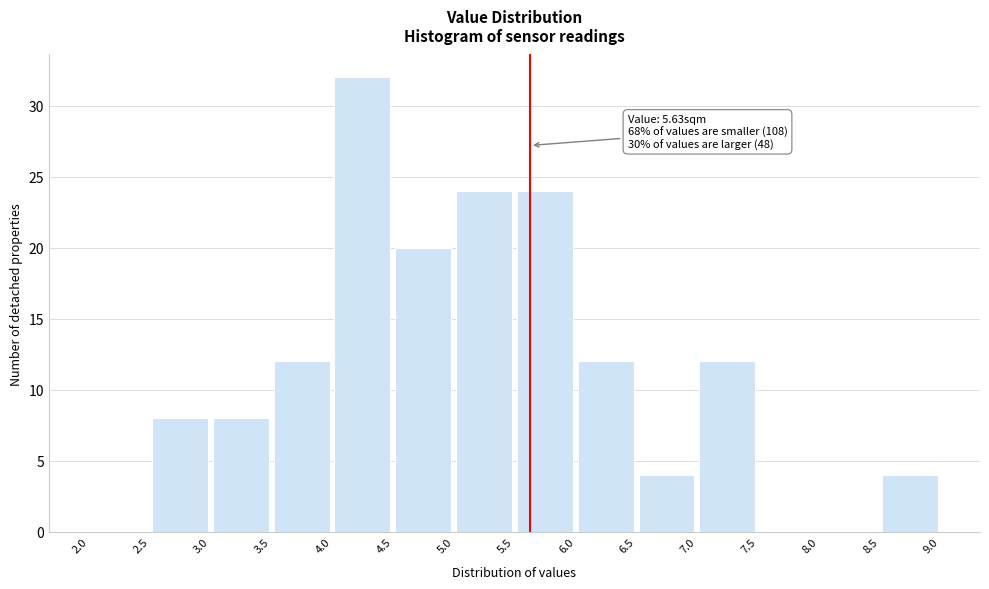

Which range on the x-axis has the tallest bar?

4.0 to 4.5